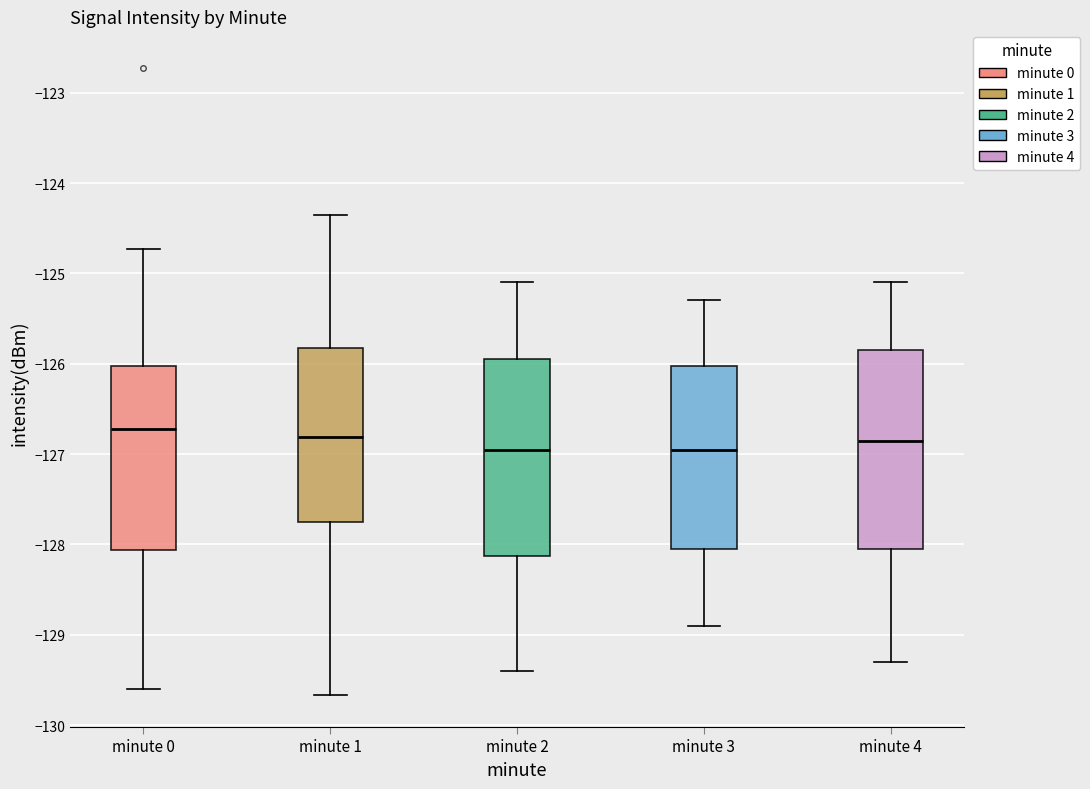

Reading left to right, transcribe this box plot: for each box, give where its median line is, the range the box spans, and where its two whiskers end, as read against the y-axis. The values are not printed on the chart, so give them approximately, as read against the axis.

minute 0: median -126.7, box -128.1 to -126.0, whiskers -129.6 to -124.7
minute 1: median -126.8, box -127.7 to -125.8, whiskers -129.7 to -124.4
minute 2: median -126.9, box -128.1 to -125.9, whiskers -129.4 to -125.1
minute 3: median -126.9, box -128.0 to -126.0, whiskers -128.9 to -125.3
minute 4: median -126.8, box -128.0 to -125.8, whiskers -129.3 to -125.1